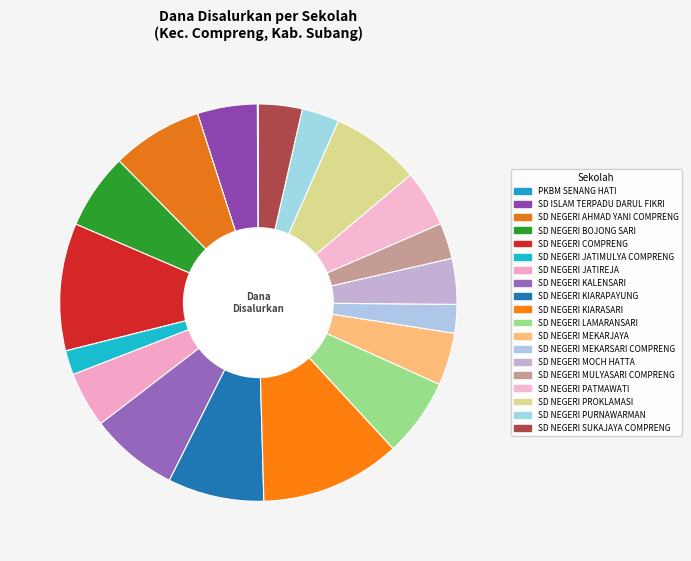

Rank the categories by value from highest to lowest.

SD NEGERI KIARASARI, SD NEGERI COMPRENG, SD NEGERI KIARAPAYUNG, SD NEGERI AHMAD YANI COMPRENG, SD NEGERI PROKLAMASI, SD NEGERI KALENSARI, SD NEGERI LAMARANSARI, SD NEGERI BOJONG SARI, SD ISLAM TERPADU DARUL FIKRI, SD NEGERI PATMAWATI, SD NEGERI JATIREJA, SD NEGERI MEKARJAYA, SD NEGERI MOCH HATTA, SD NEGERI SUKAJAYA COMPRENG, SD NEGERI PURNAWARMAN, SD NEGERI MULYASARI COMPRENG, SD NEGERI MEKARSARI COMPRENG, SD NEGERI JATIMULYA COMPRENG, PKBM SENANG HATI